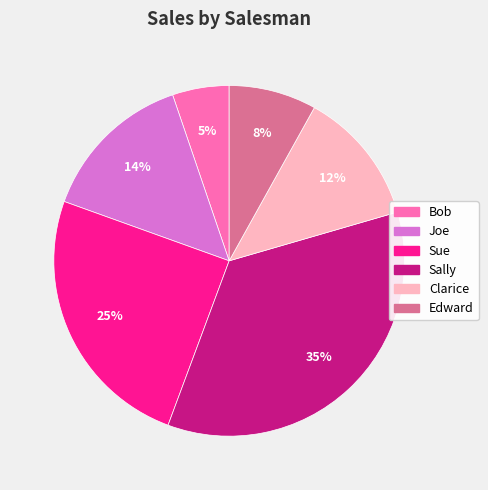

Count the number of slices in the pie.

6